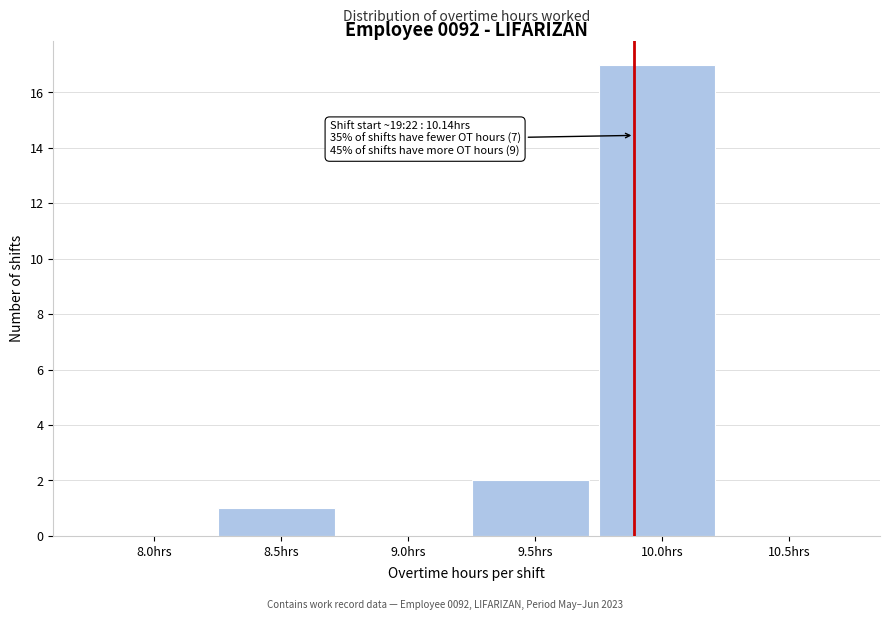

Reading left to right, extract all data points from this chart.

8.0hrs=0	8.5hrs=1	9.0hrs=0	9.5hrs=2	10.0hrs=17	10.5hrs=0